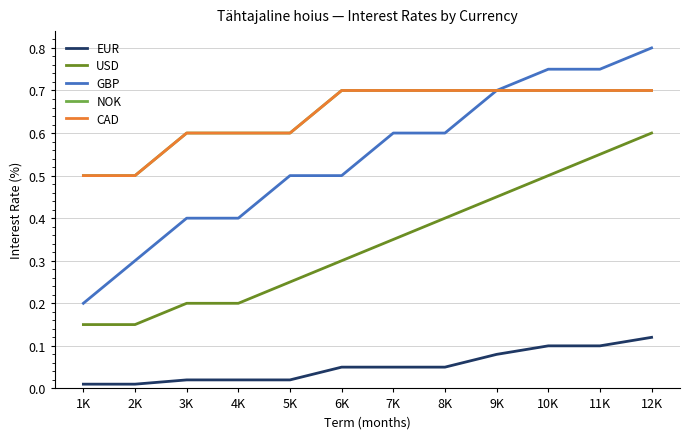

What is the difference between the second highest and second lowest values in the NOK series?

0.2